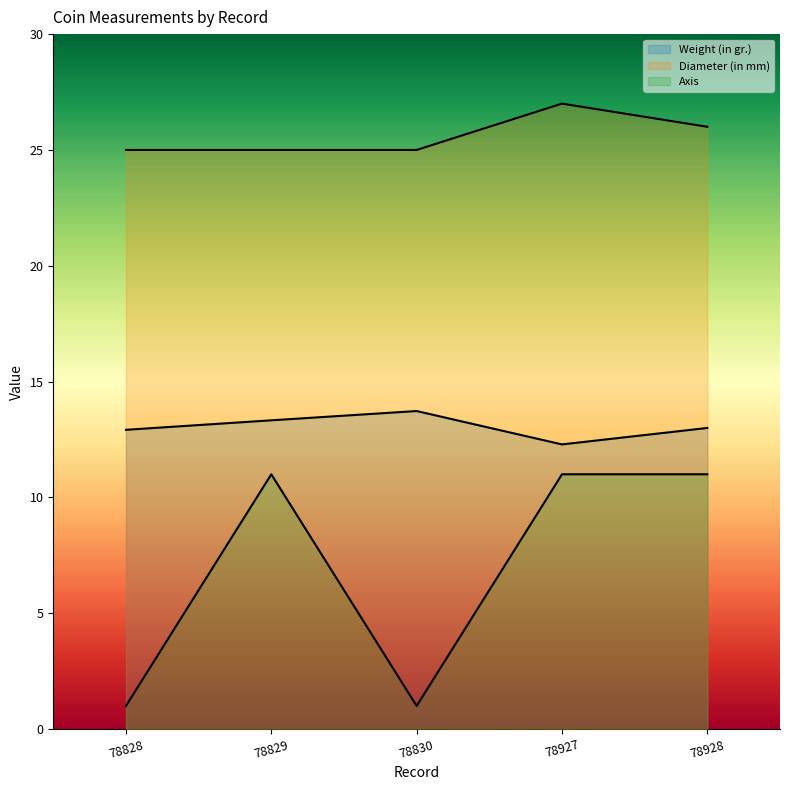

What is the smallest value displayed?

1.0